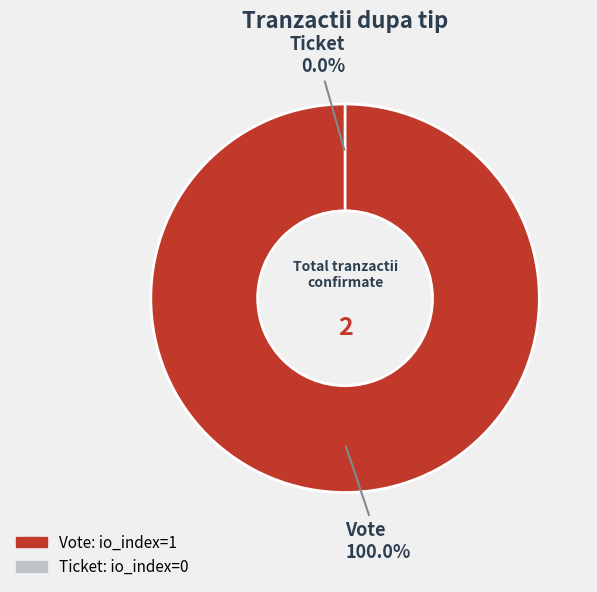

How many segments does this pie chart have?

2